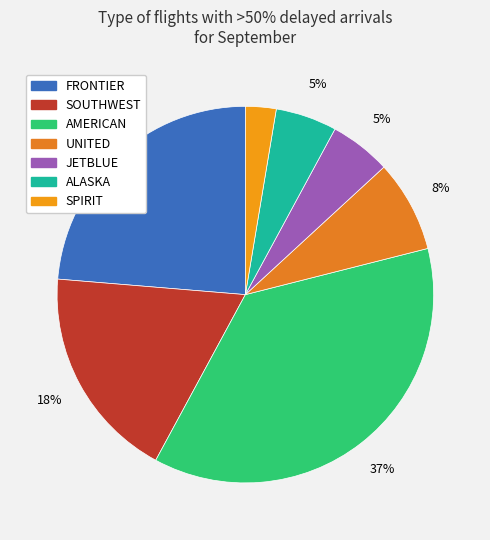

Is the sum of SPIRIT and JETBLUE greater than half?

No